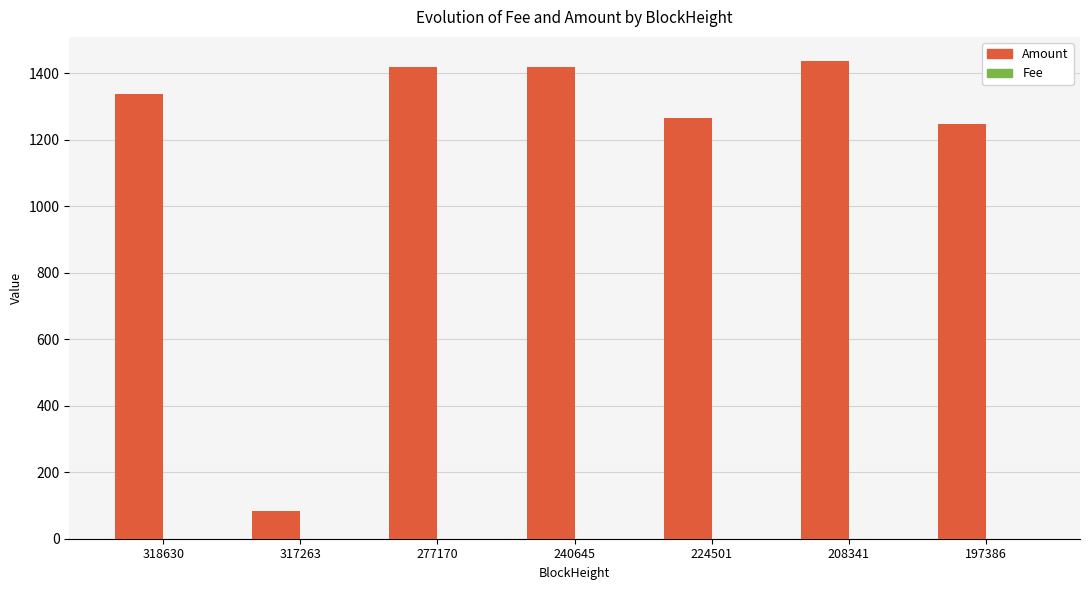

Which series has the largest total across all categories?

Amount